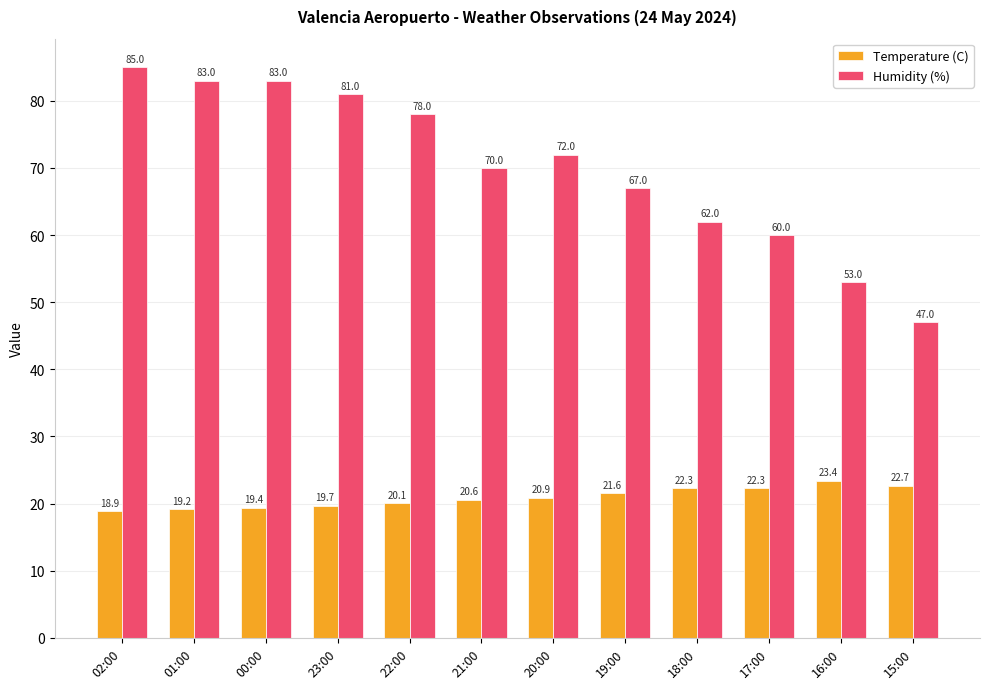

What is the total value across all series at 15:00?

69.7